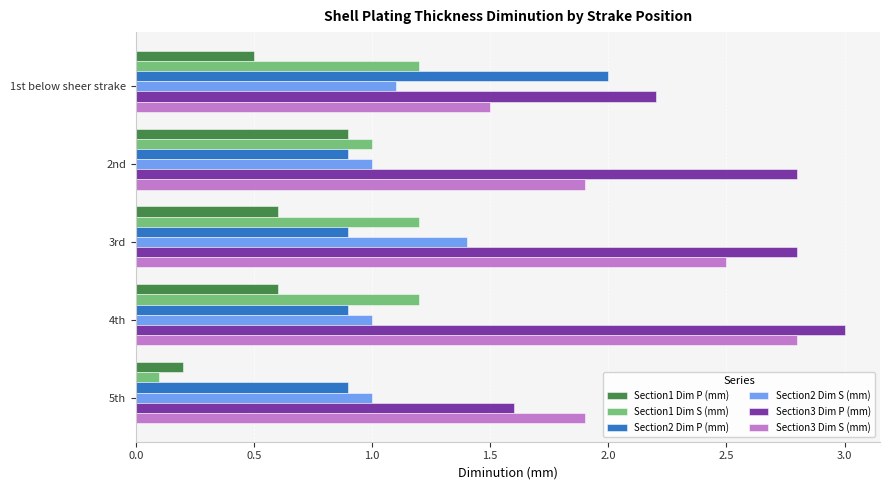

At which label does Section1 Dim S (mm) reach its minimum?

5th